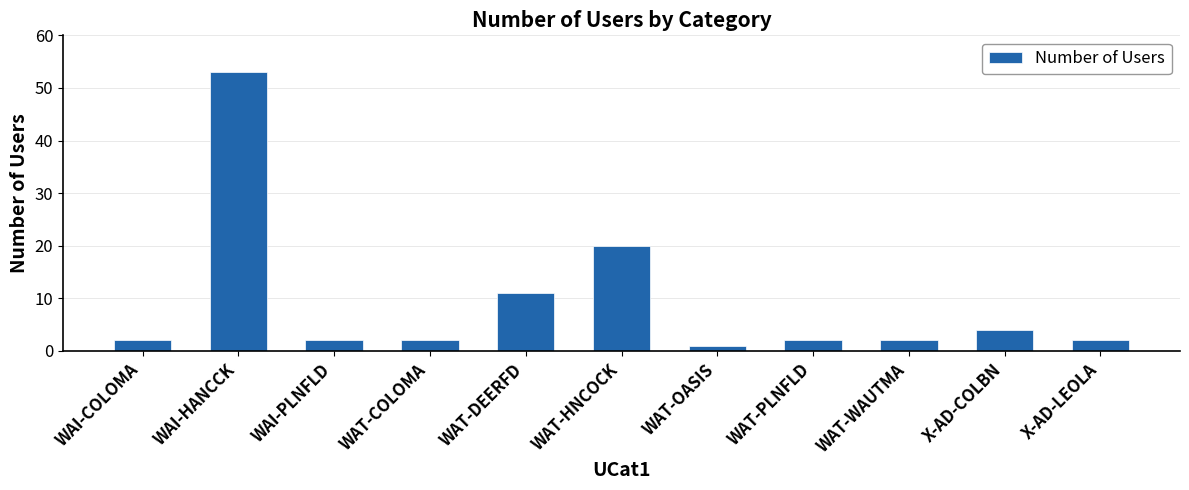

How many series are shown in this chart?

1